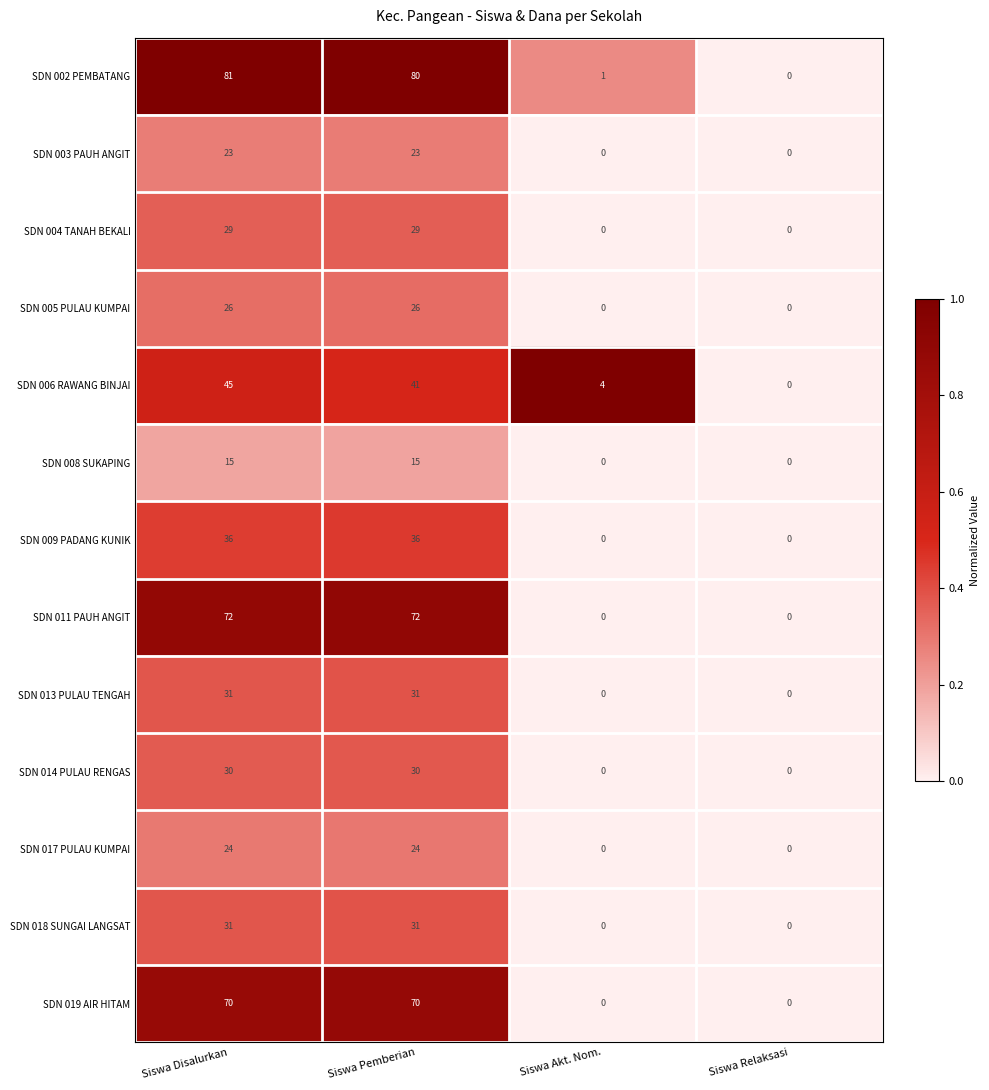

What is the highest value of the SDN 014 PULAU RENGAS series?

30